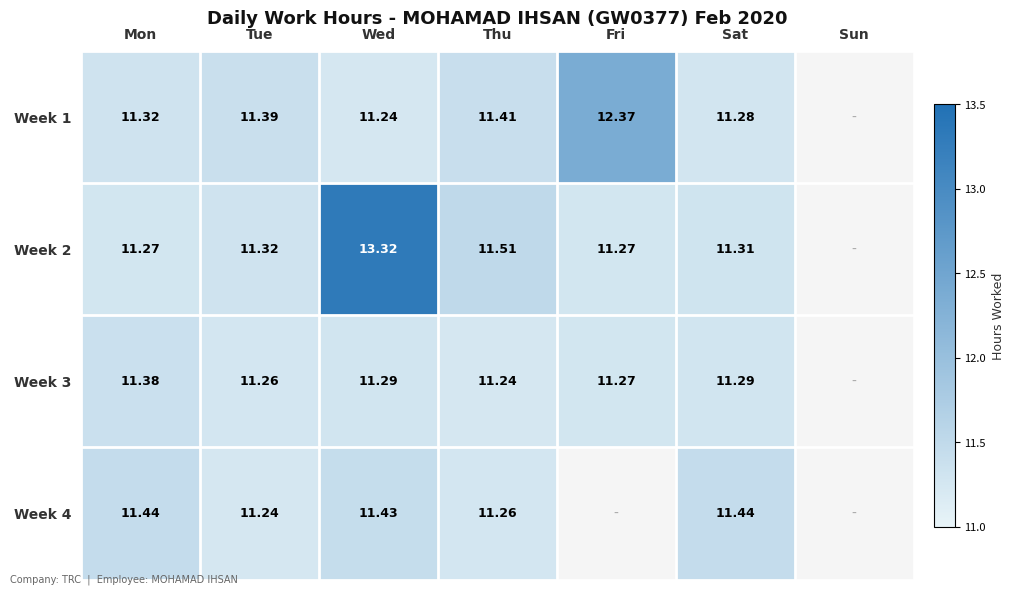

Is the value of Week 2 at Fri greater than the value of Week 3 at Mon?

No